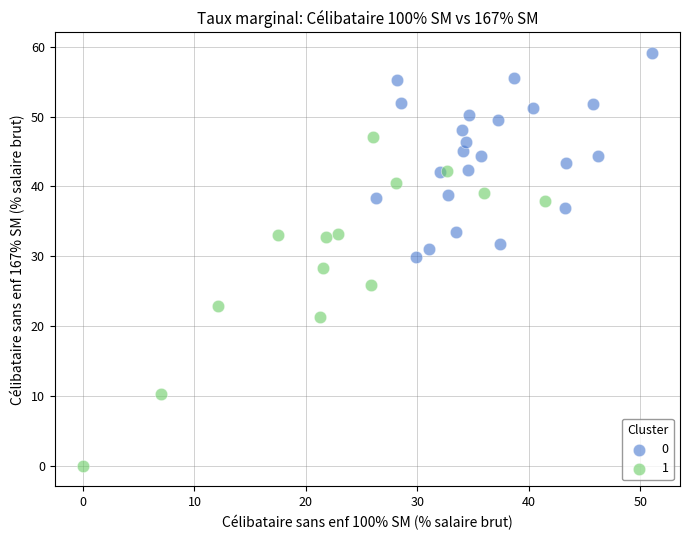

Which series contains the highest Y value?

0